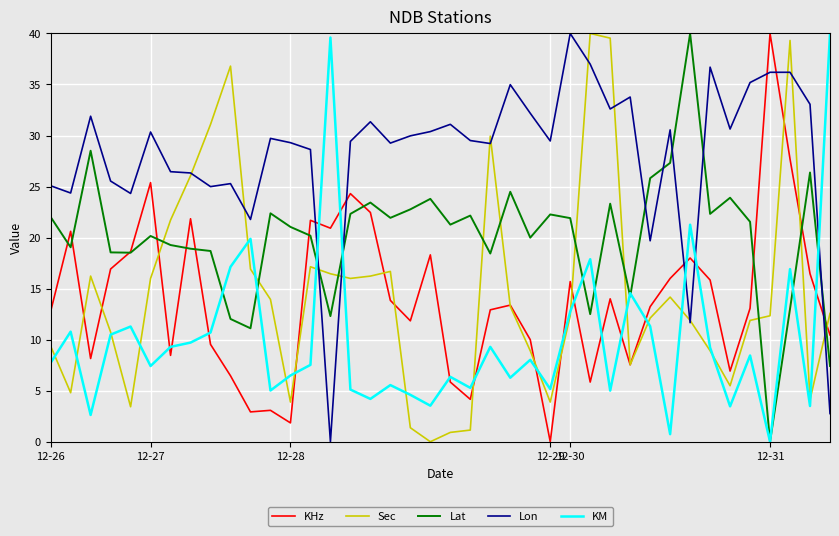

Which series ends up on top after the final intersection of Lon and KM?

KM